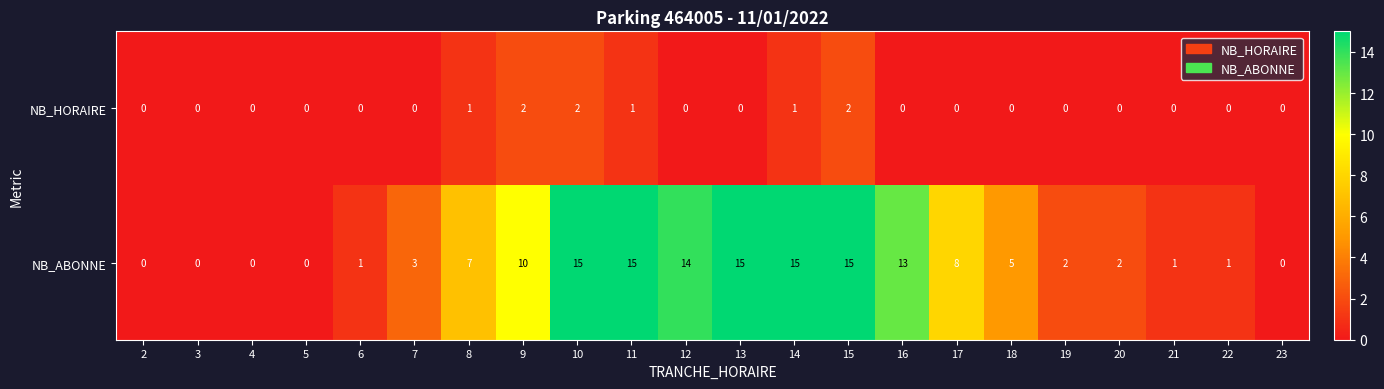

What is the average value of the NB_ABONNE series?

6